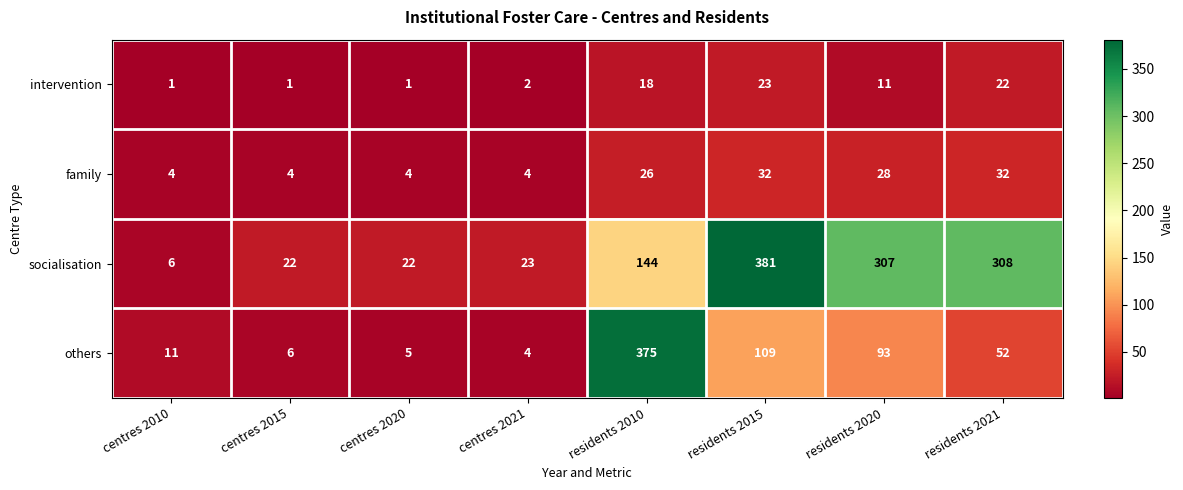

The intervention series shows 1 at centres 2010. True or false?

True